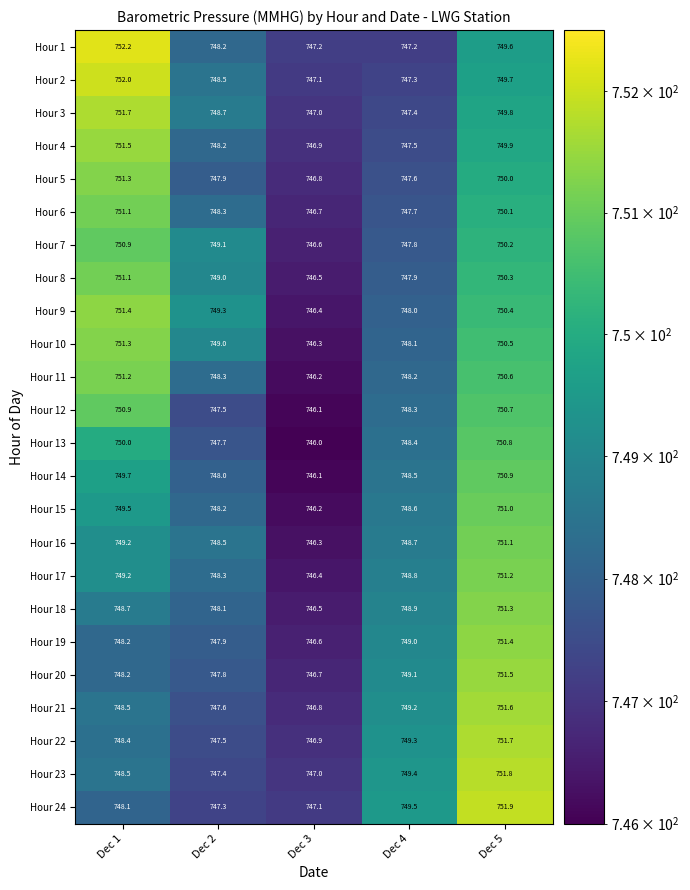

What is the approximate value of Hour 2 at Dec 3?

747.1